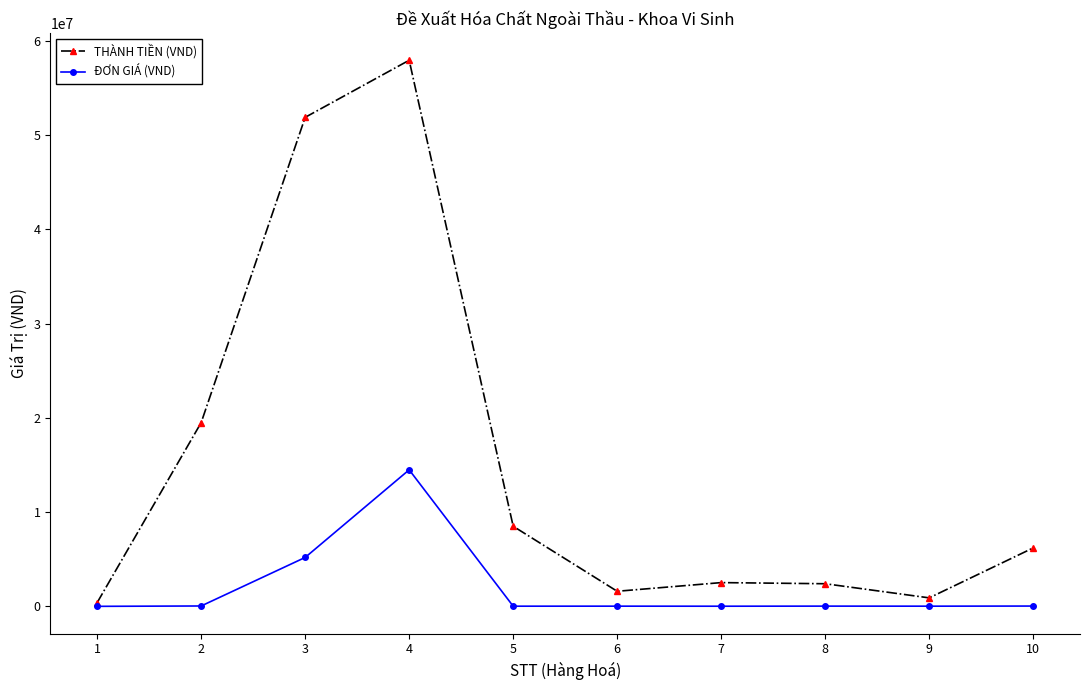

What are all the series names shown in the legend?

THÀNH TIỀN (VND), ĐƠN GIÁ (VND)